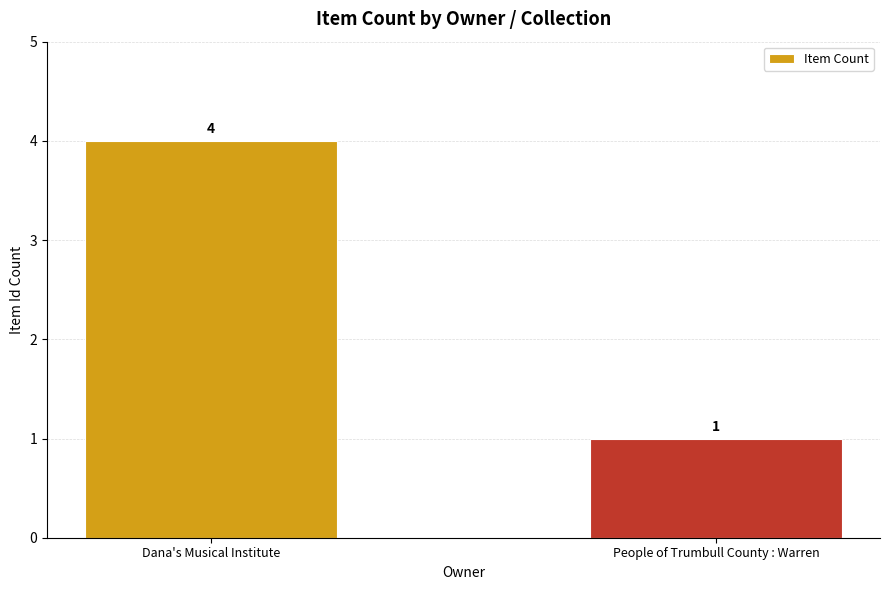

Reading left to right, extract all data points from this chart.

Dana's Musical Institute=4	People of Trumbull County : Warren=1